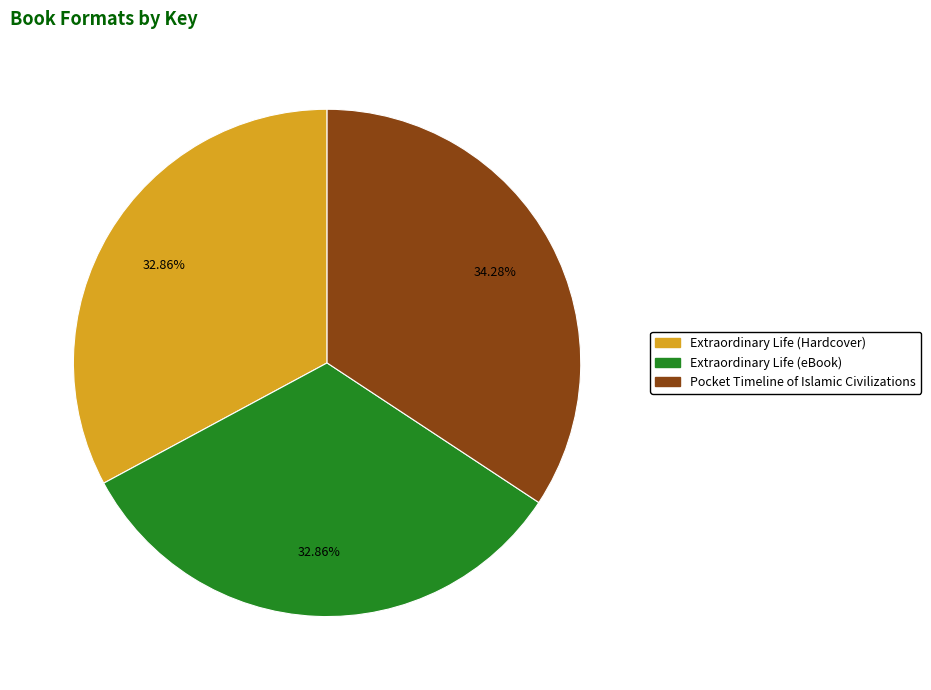

What is the largest slice in the pie chart?

Pocket Timeline of Islamic Civilizations